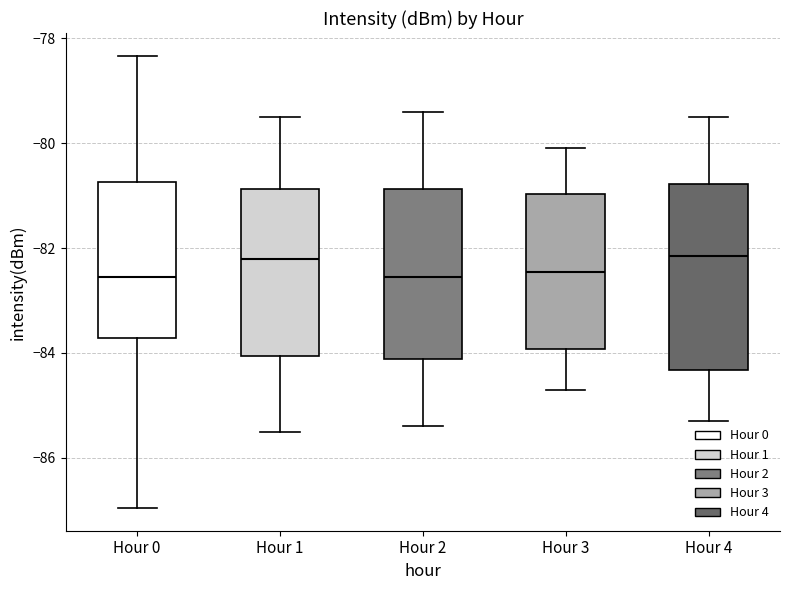

Where is the upper edge of the box for Hour 0 on the y-axis? The values are not printed on the chart, so give them approximately, as read against the axis.

-80.8